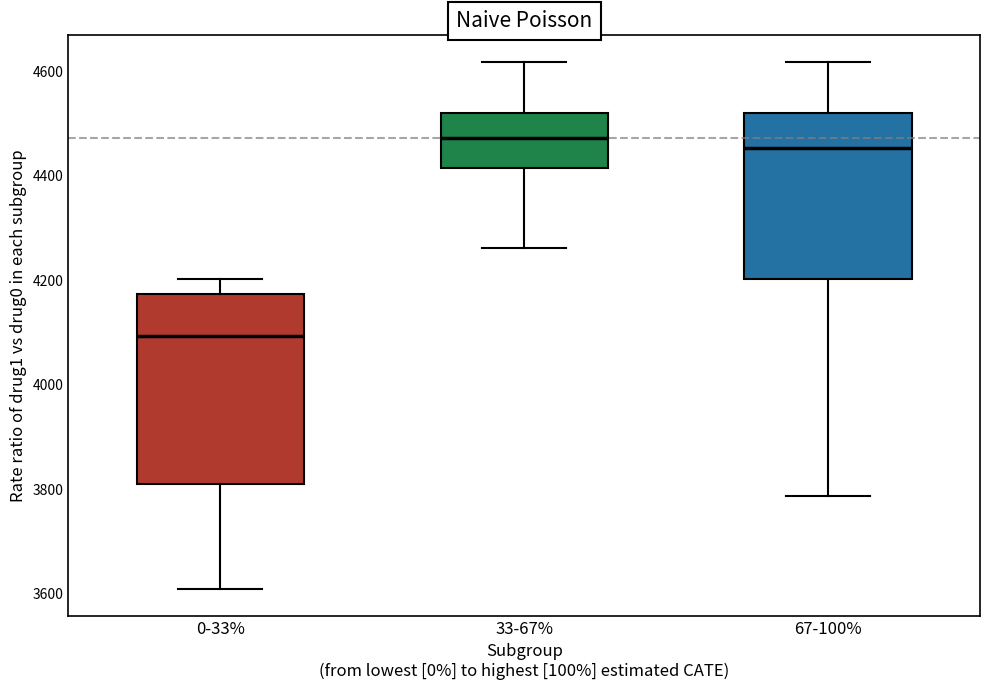

Where does the lower whisker of the box for 33-67% end on the y-axis? The values are not printed on the chart, so give them approximately, as read against the axis.

4260